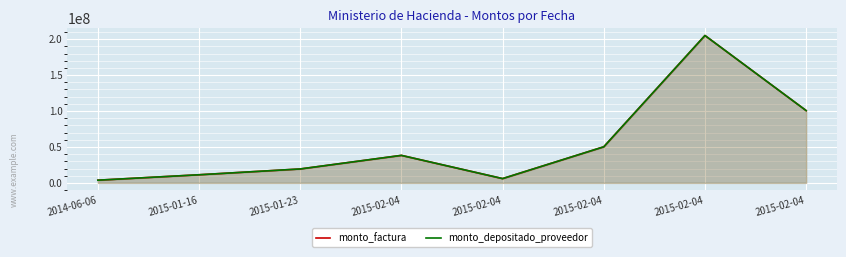

Is the value of monto_depositado_proveedor at 2015-02-04 greater than the value of monto_factura at 2015-02-04?

No